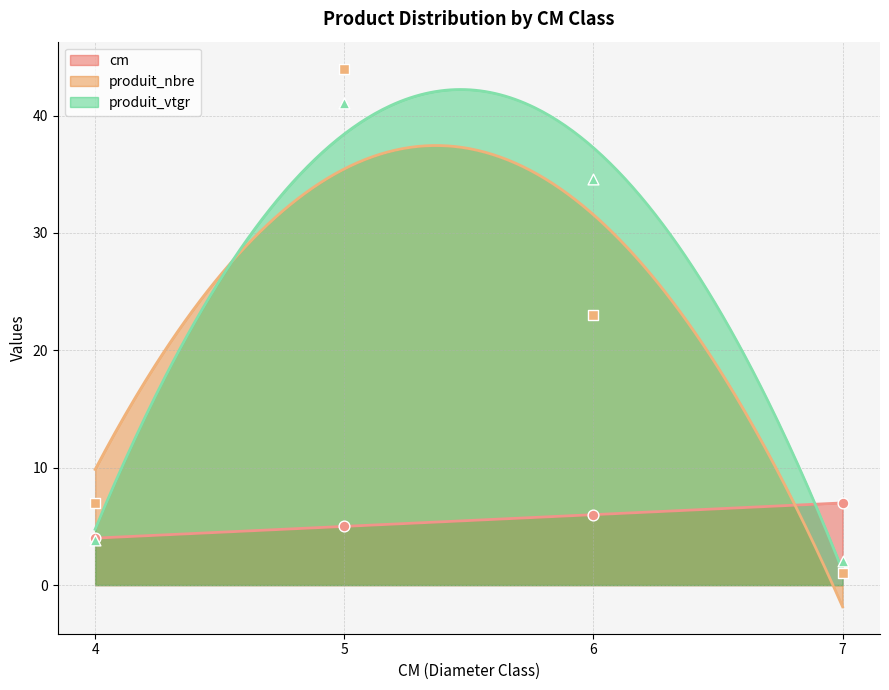

Which series has the largest total across all categories?

produit_vtgr